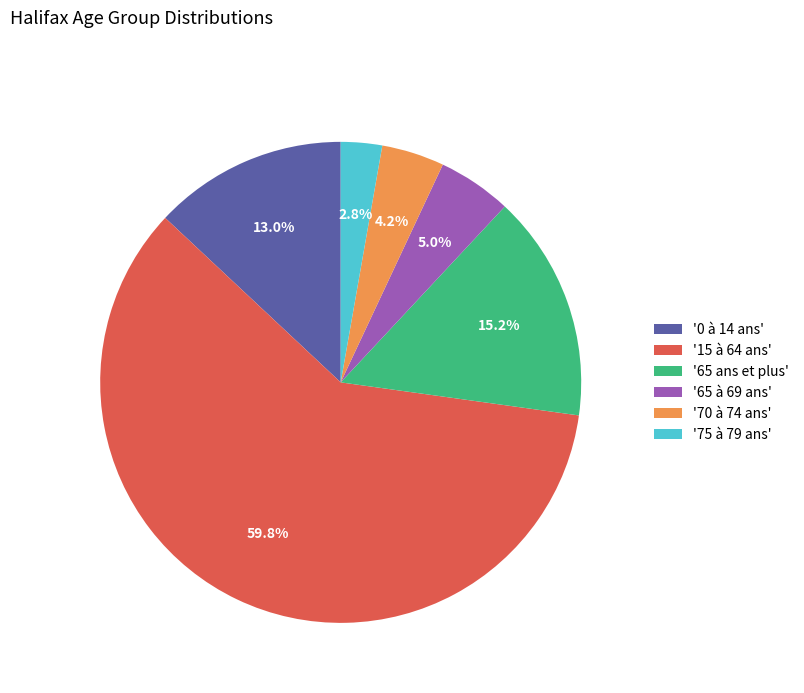

What is the ratio of the value at '15 à 64 ans' to the value at '70 à 74 ans'?

14.2